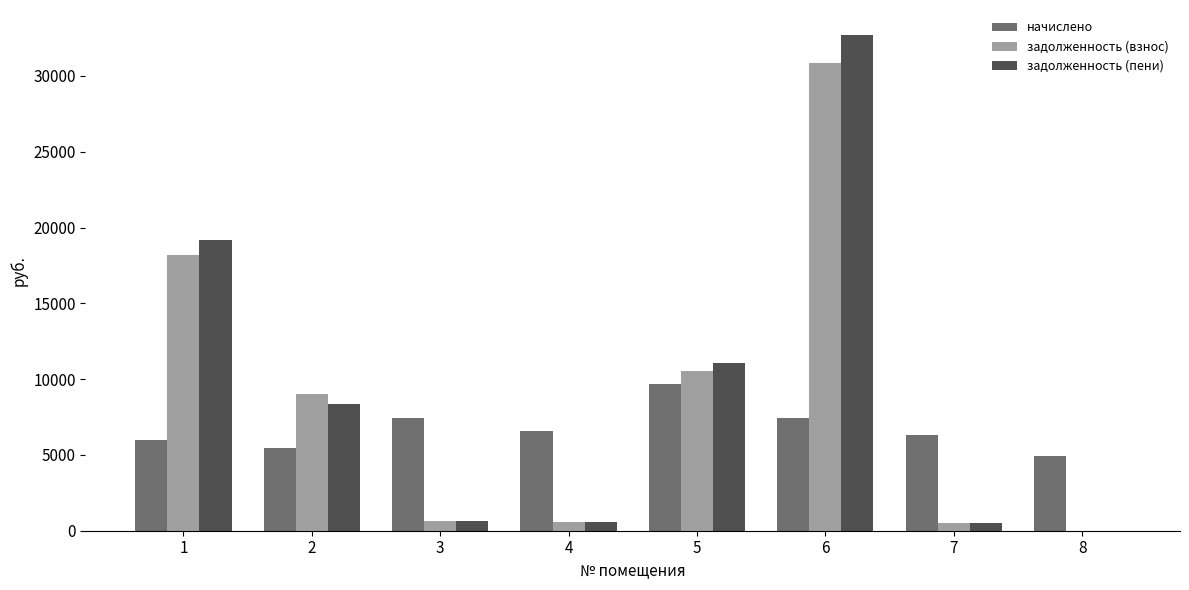

At which category is the sum across all series the highest?

6